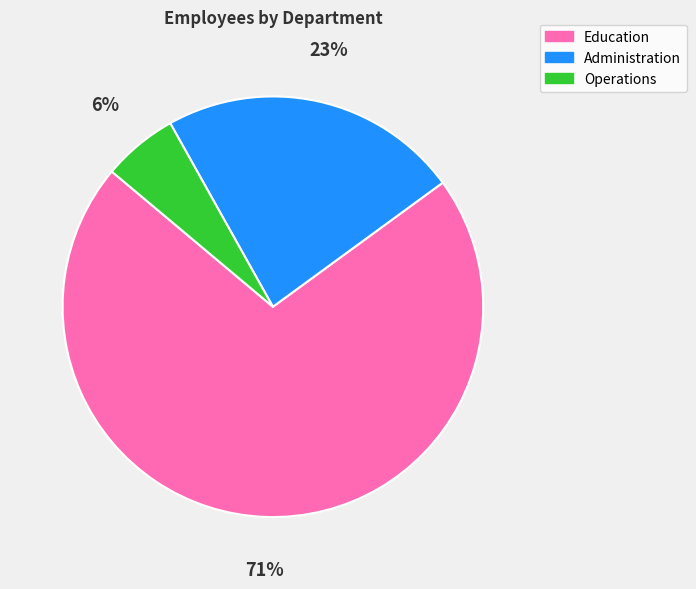

The Administration slice represents 14% of the pie. True or false?

False